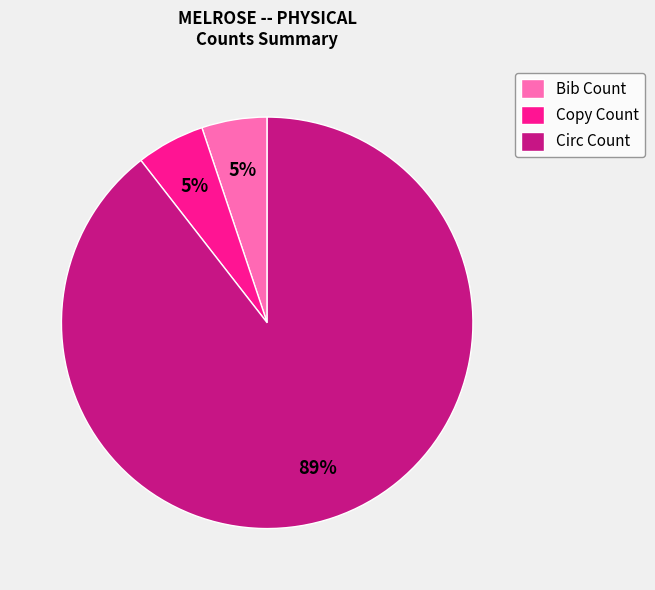

How many segments does this pie chart have?

3